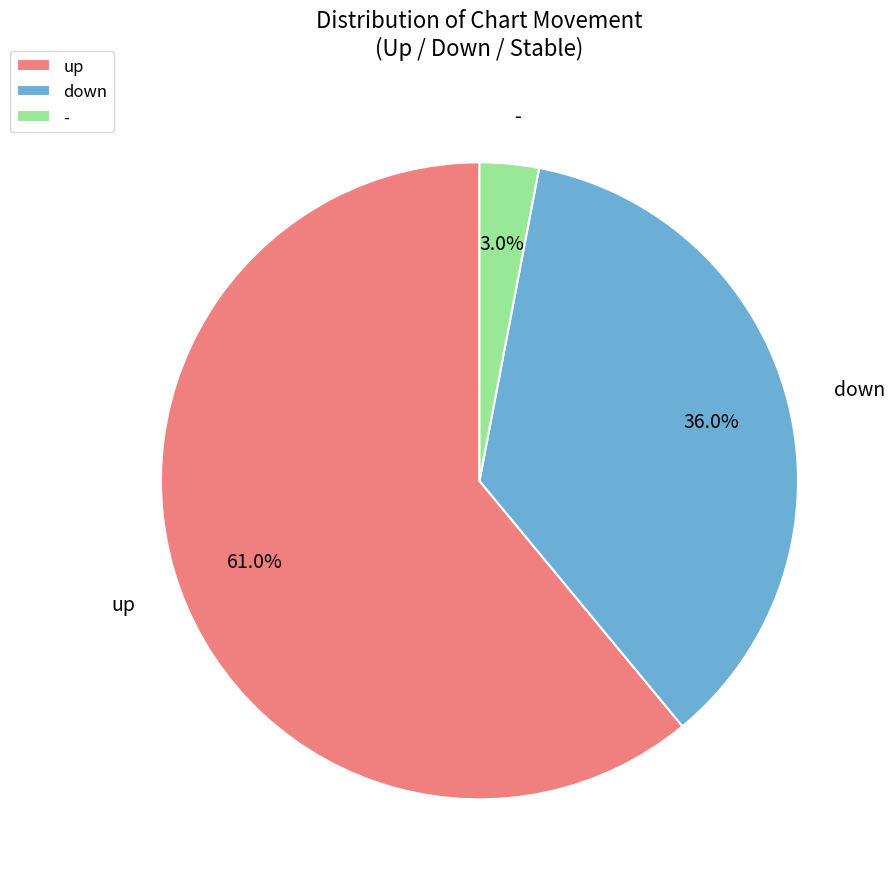

Rank the categories by value from highest to lowest.

up, down, -